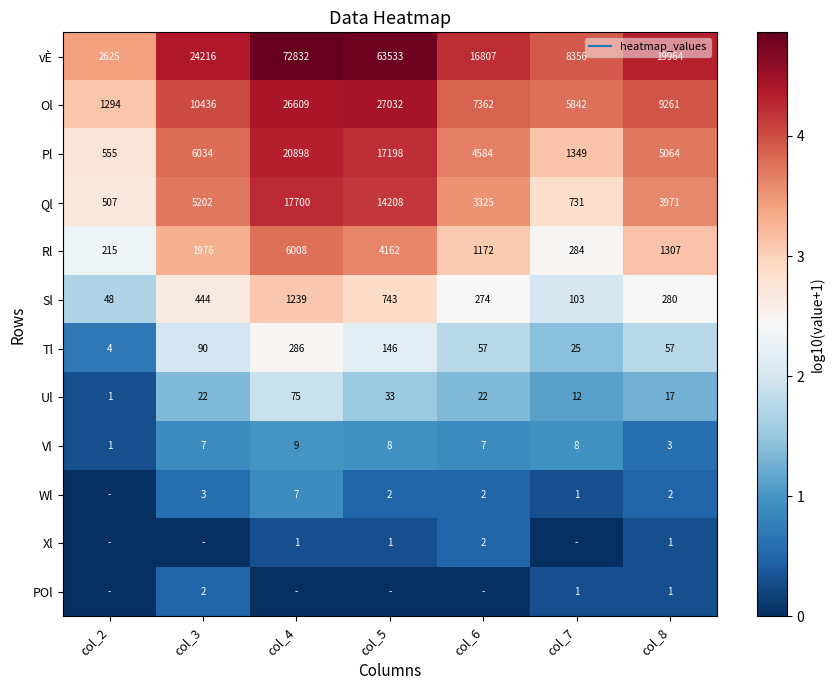

The Wl series shows 0.5 at col_6. True or false?

True